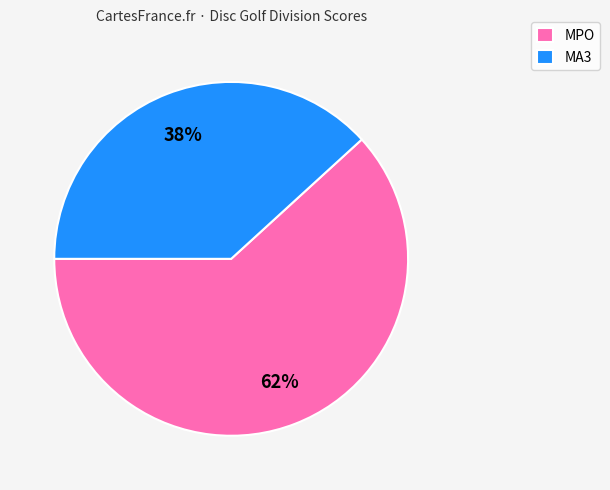

Does any single category account for the majority?

Yes